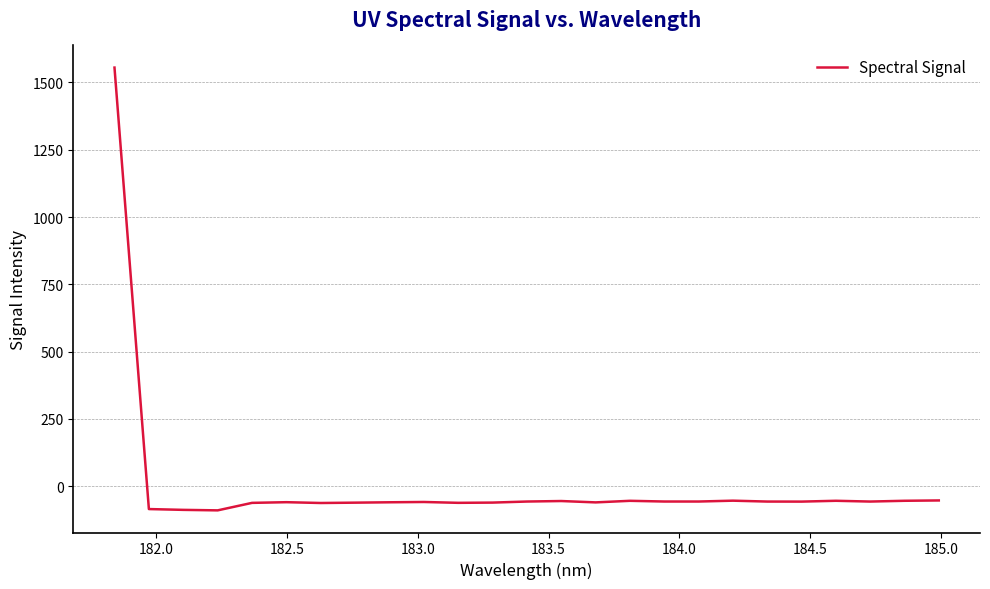

What is the minimum value shown in the chart?

-89.5